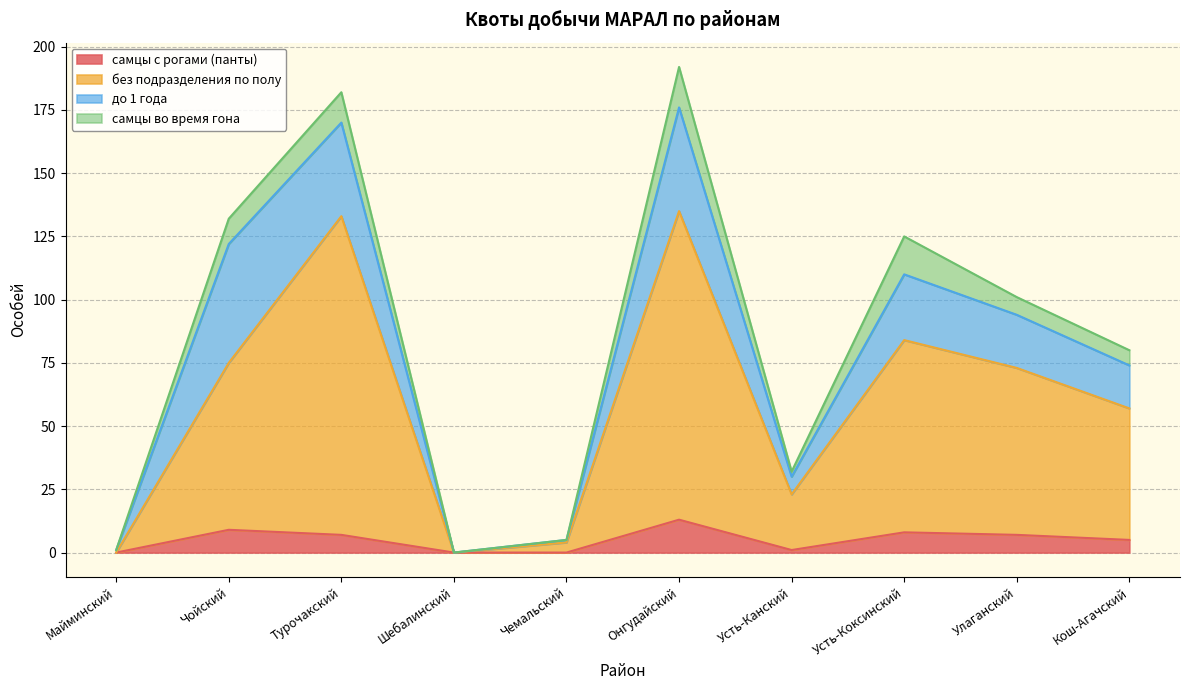

How many positive values does the самцы с рогами (панты) series have?

7